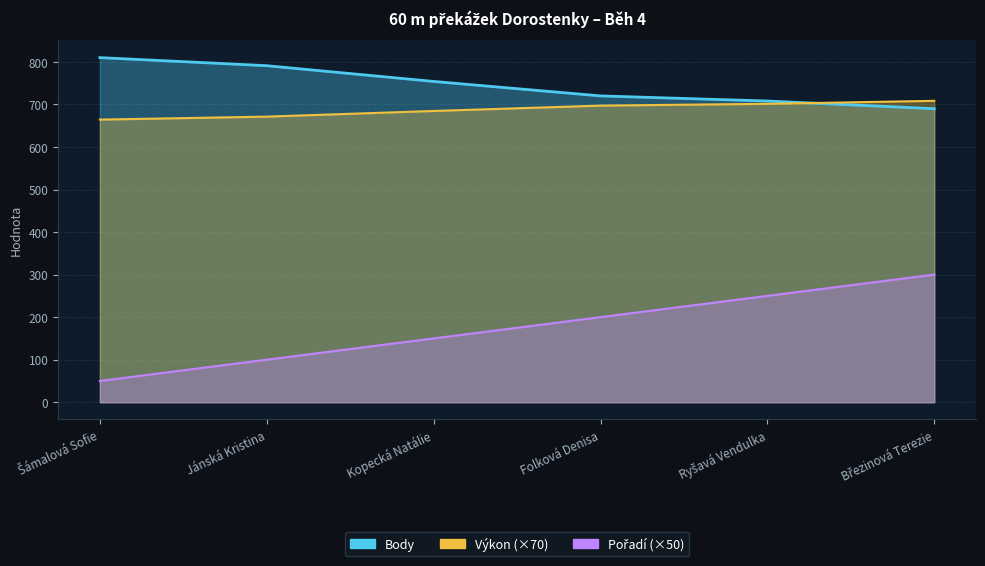

Is it true that Výkon equals 188.8 at Folková Denisa?

False